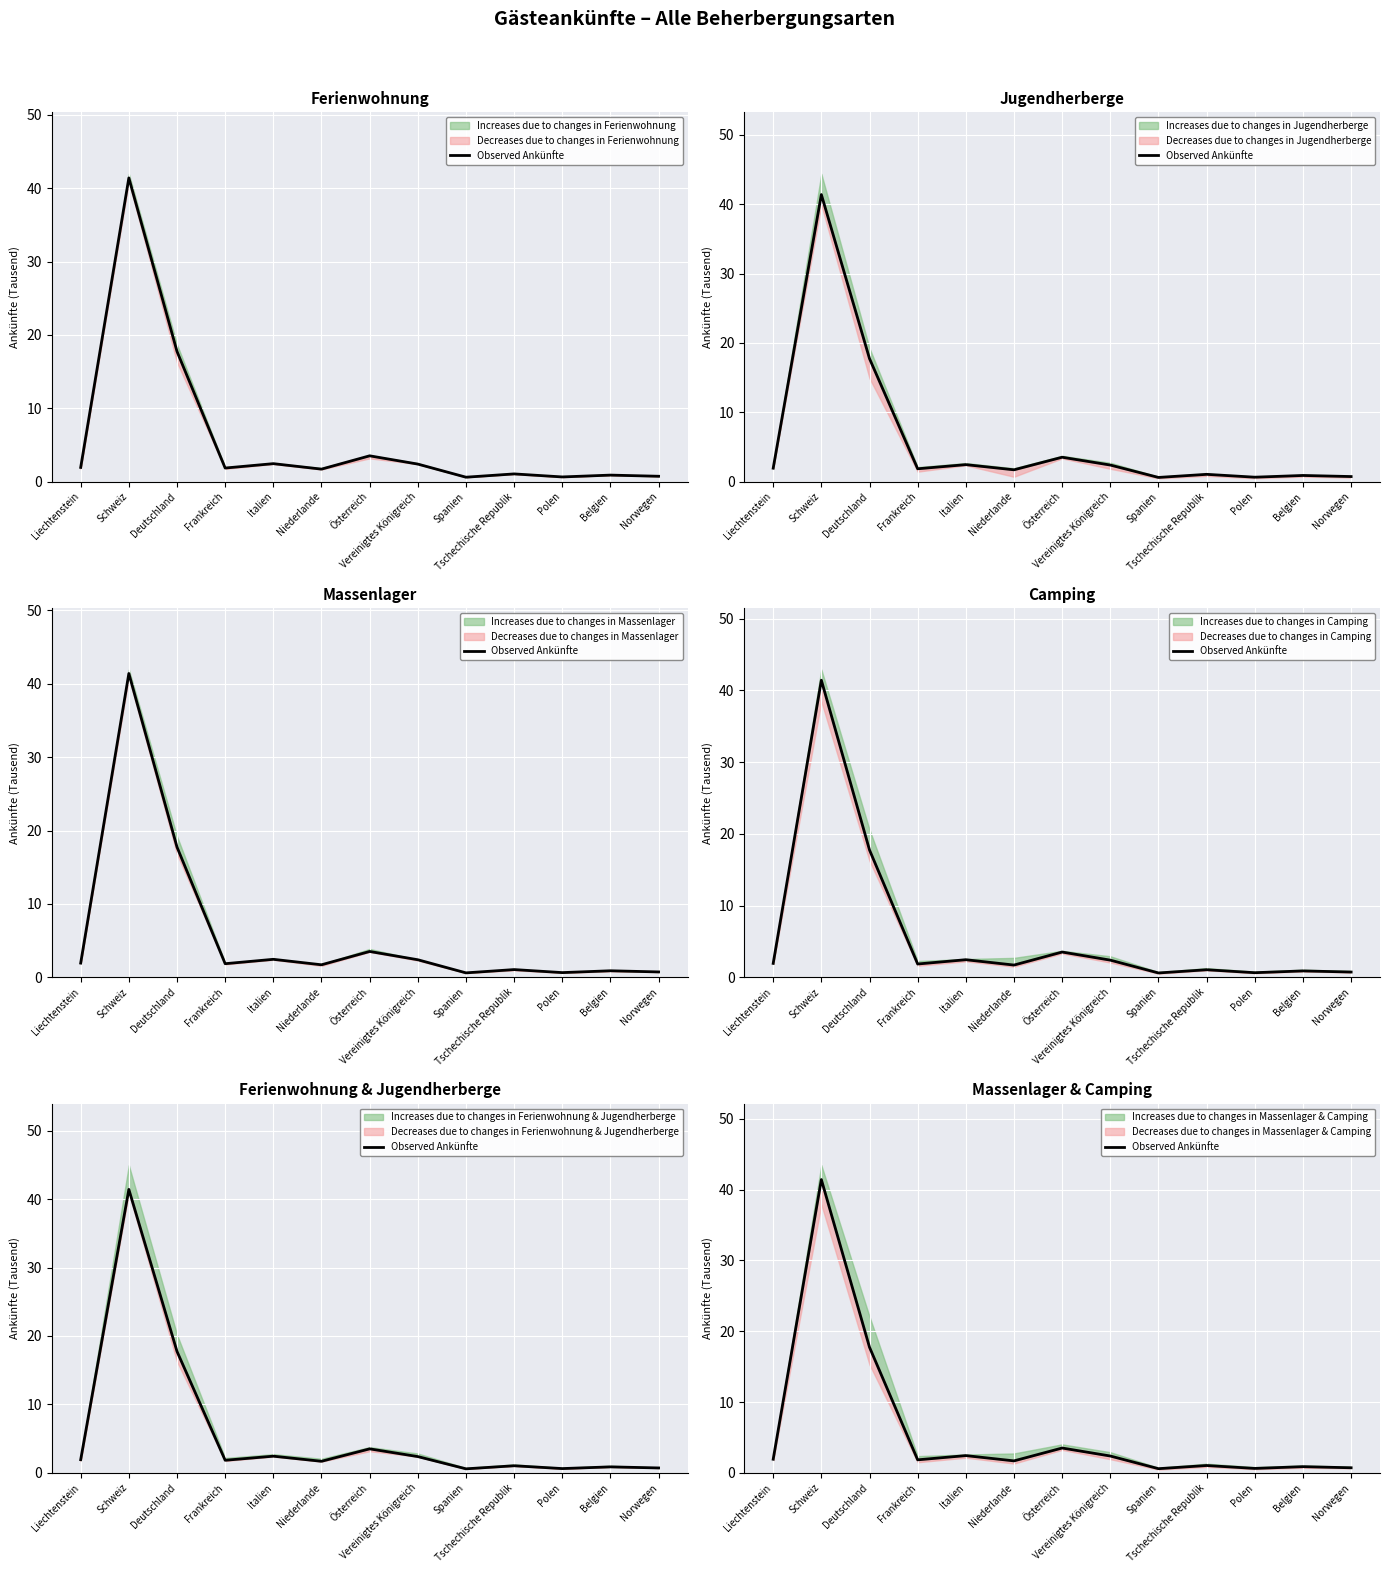

Reading left to right, list all the values displayed in this chart.

Liechtenstein=1.9	Schweiz=41.4	Deutschland=17.7	Frankreich=1.8	Italien=2.4	Niederlande=1.7	Österreich=3.5	Vereinigtes Königreich=2.4	Spanien=0.6	Tschechische Republik=1.0	Polen=0.6	Belgien=0.9	Norwegen=0.7